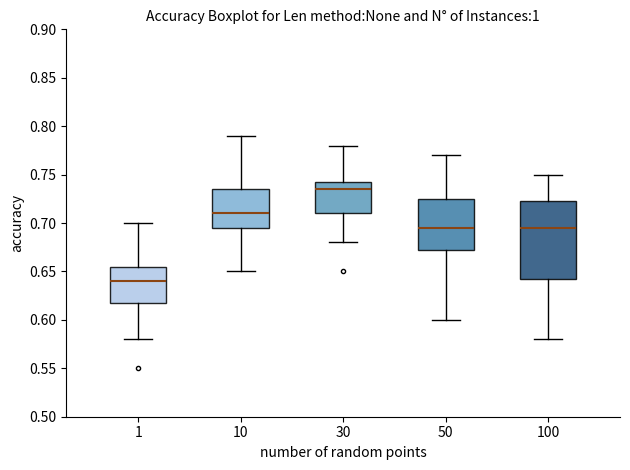

Which box is the tallest, from its lower edge to its upper edge?

100